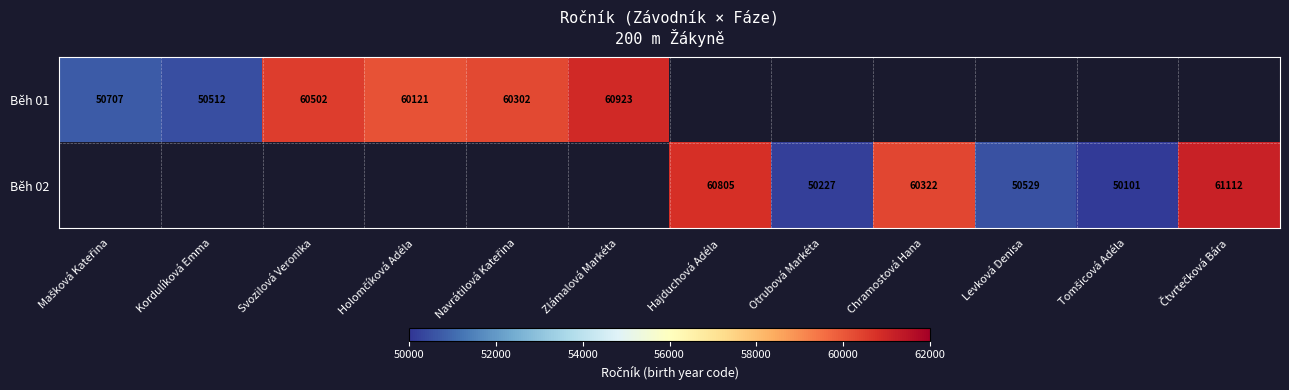

Is it true that Běh 02 equals 60805 at Hajduchová Adéla?

True